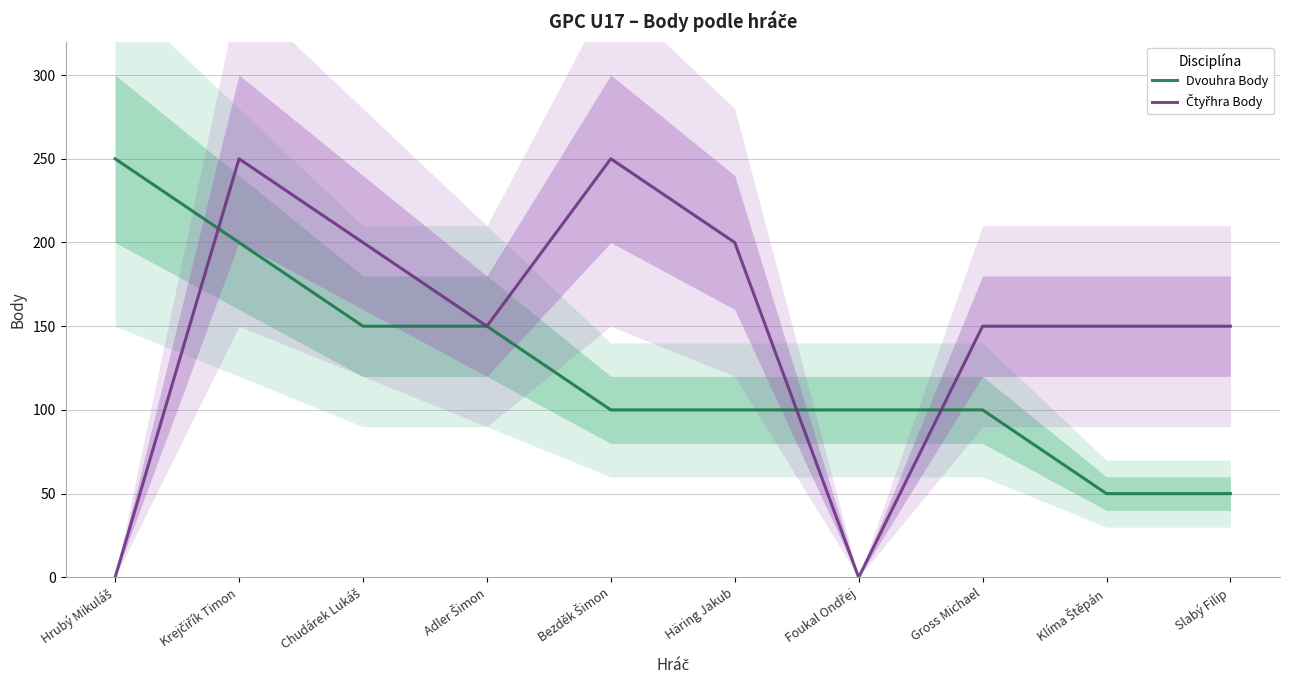

Reading left to right, transcribe all the data shown in this chart.

Dvouhra Body: 250	200	150	150	100	100	100	100	50	50
Čtyřhra Body: 0	250	200	150	250	200	0	150	150	150